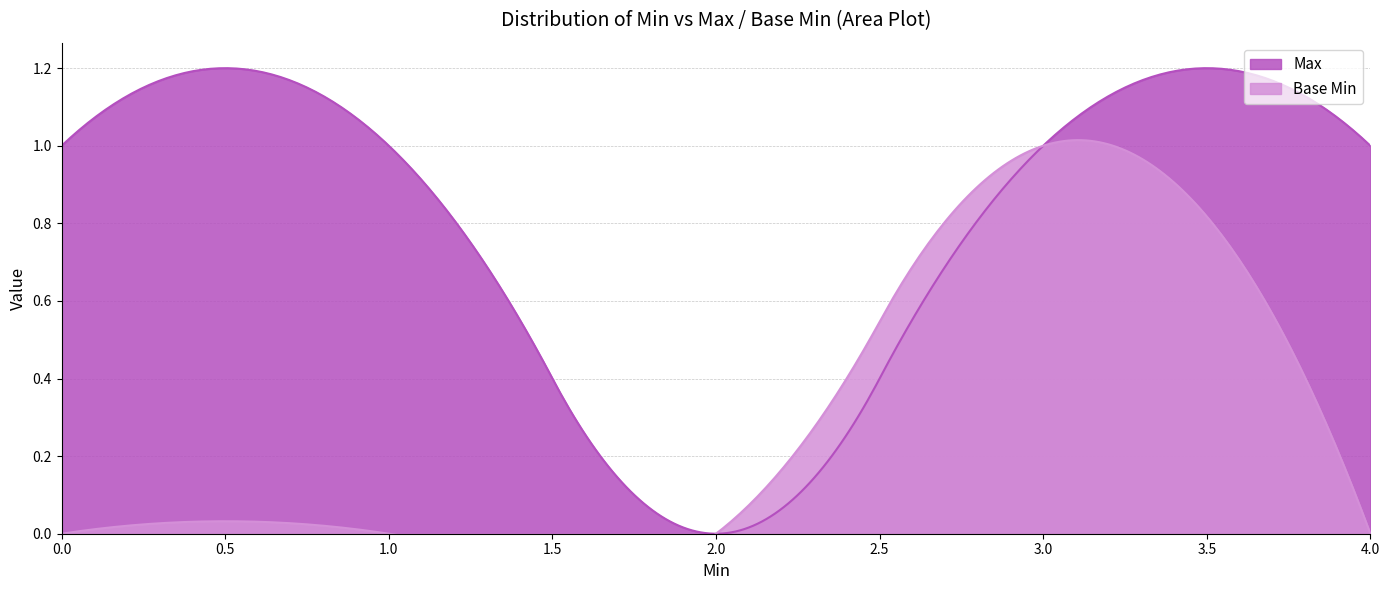

The value of Base Min at 0 is 0. True or false?

True